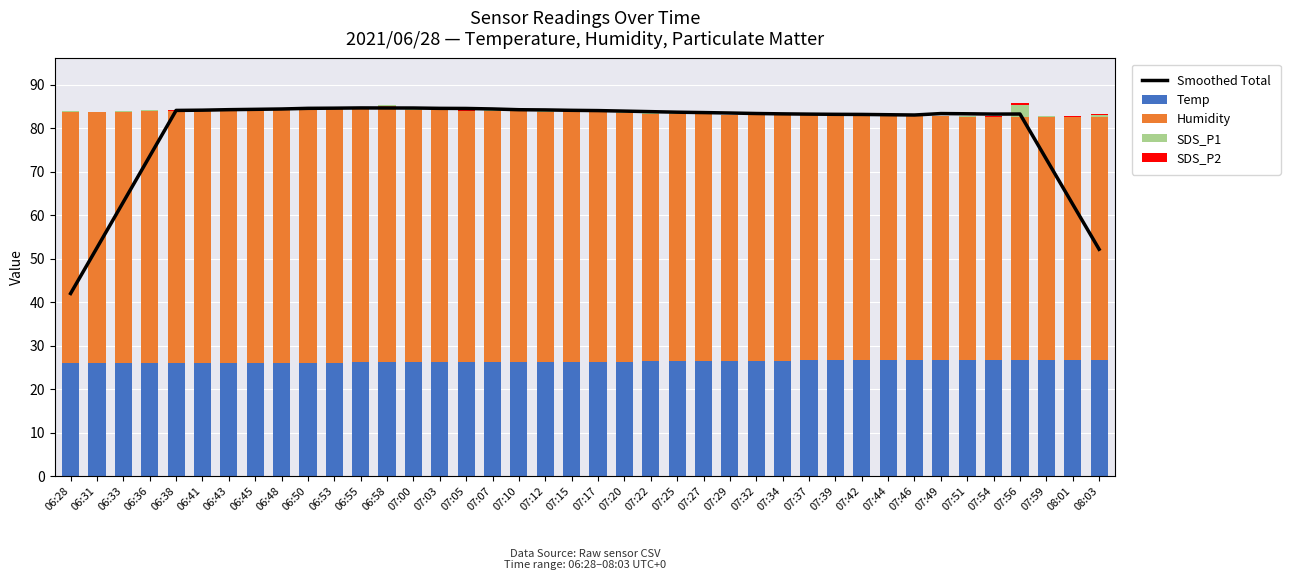

At 07:27, list the series in order from largest to smallest.

Smoothed Total, Humidity, Temp, SDS_P1, SDS_P2